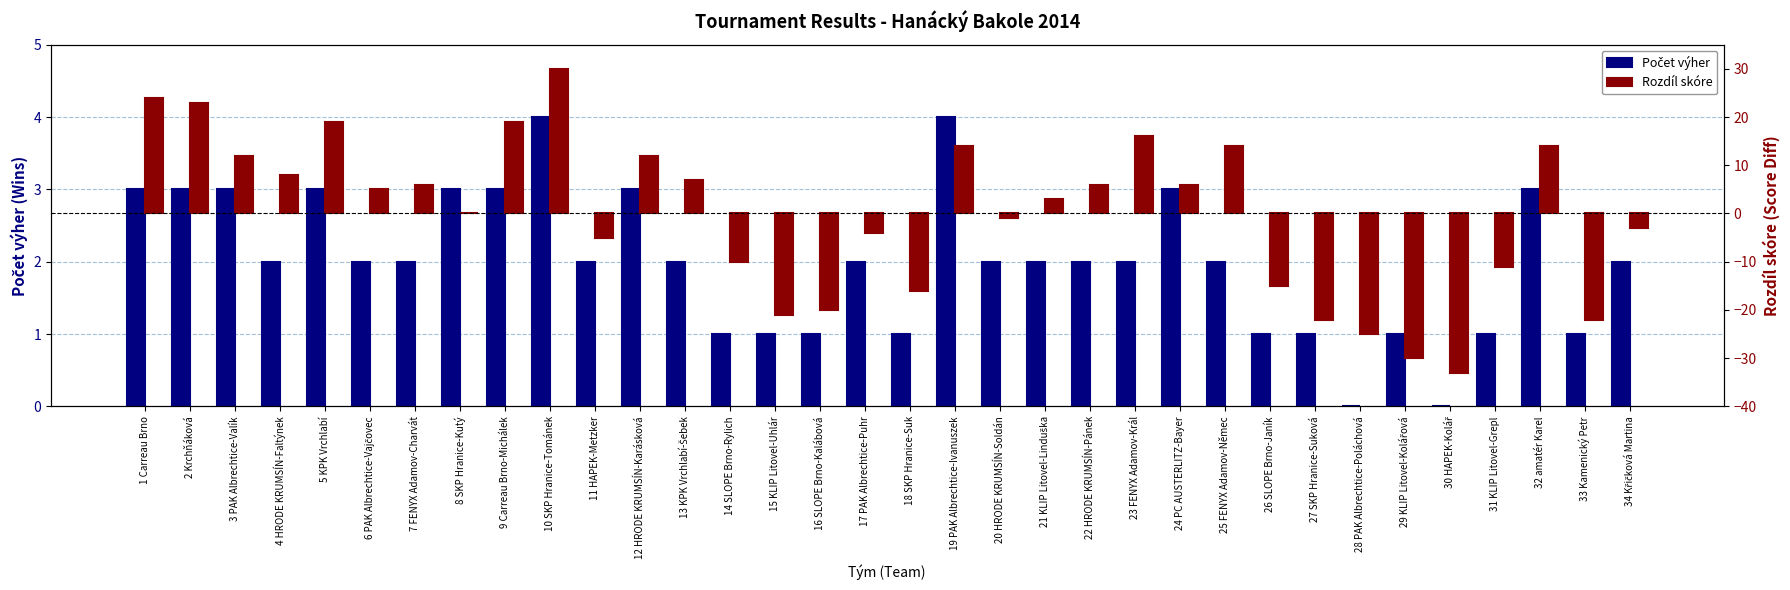

The value of Počet výher at 25 FENYX Adamov-Němec is 2. True or false?

True